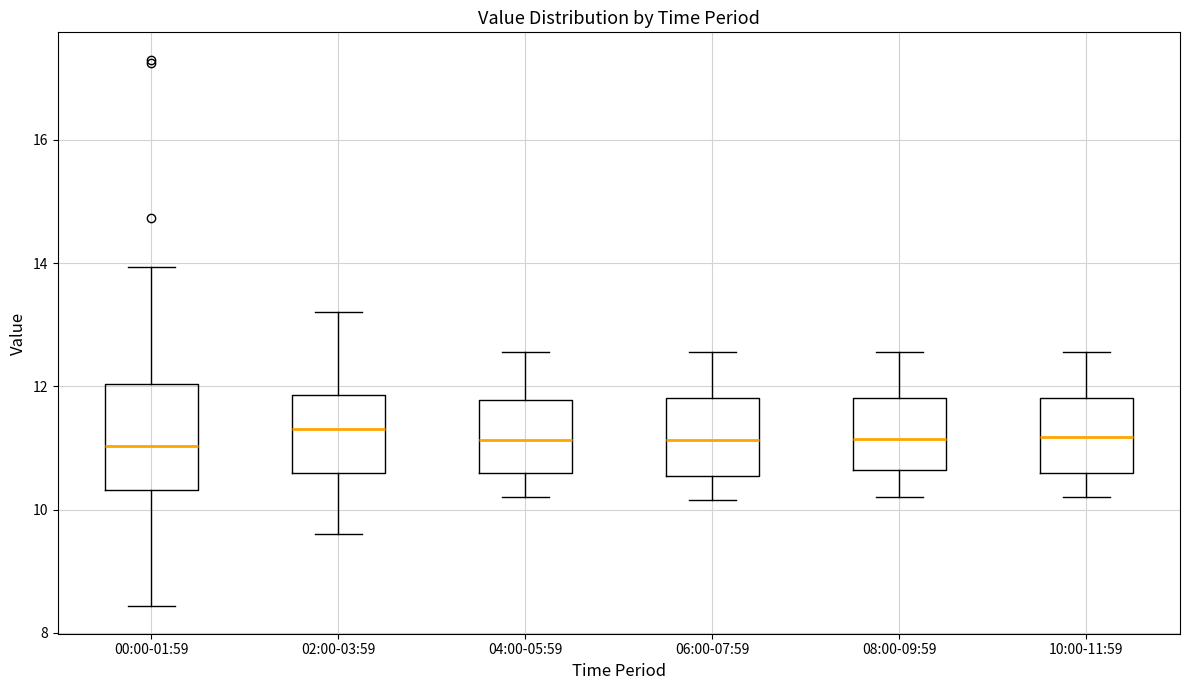

Comparing the boxes themselves (not the whiskers), which one is the tallest?

00:00-01:59